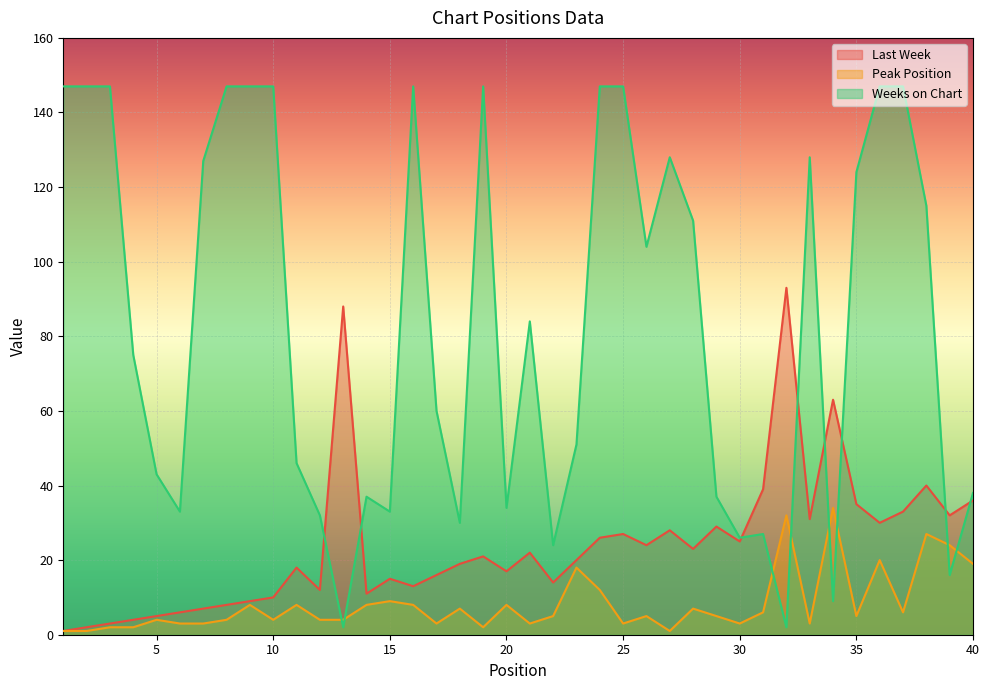

True or false: Peak Position has a value of 4 at 8.

True